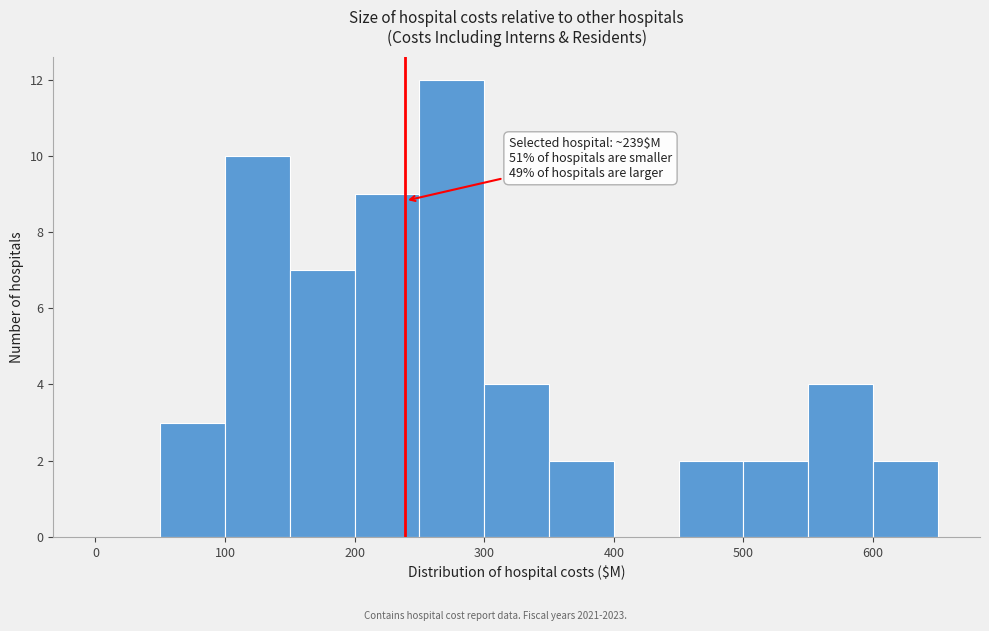

Which range on the x-axis has the tallest bar?

250 to 300